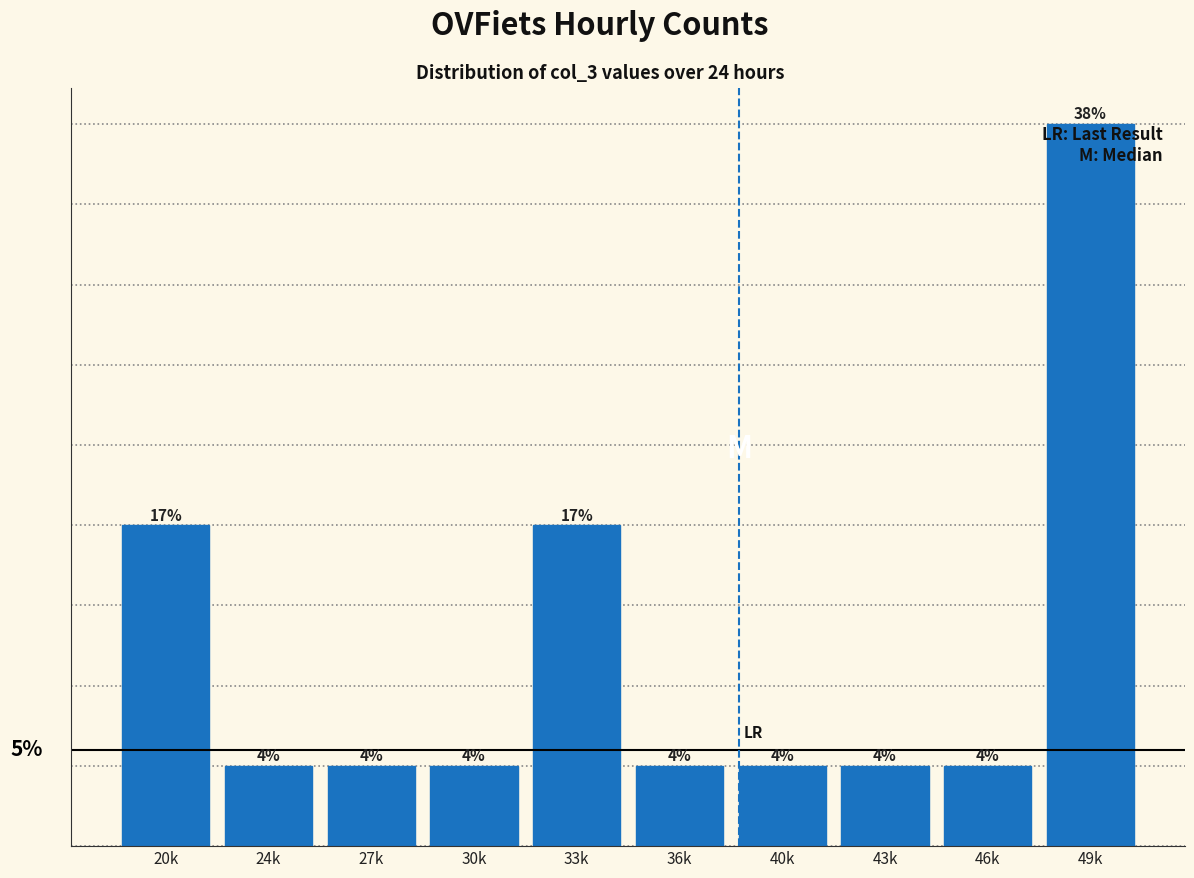

Which has a higher value, 20k or 49k?

49k